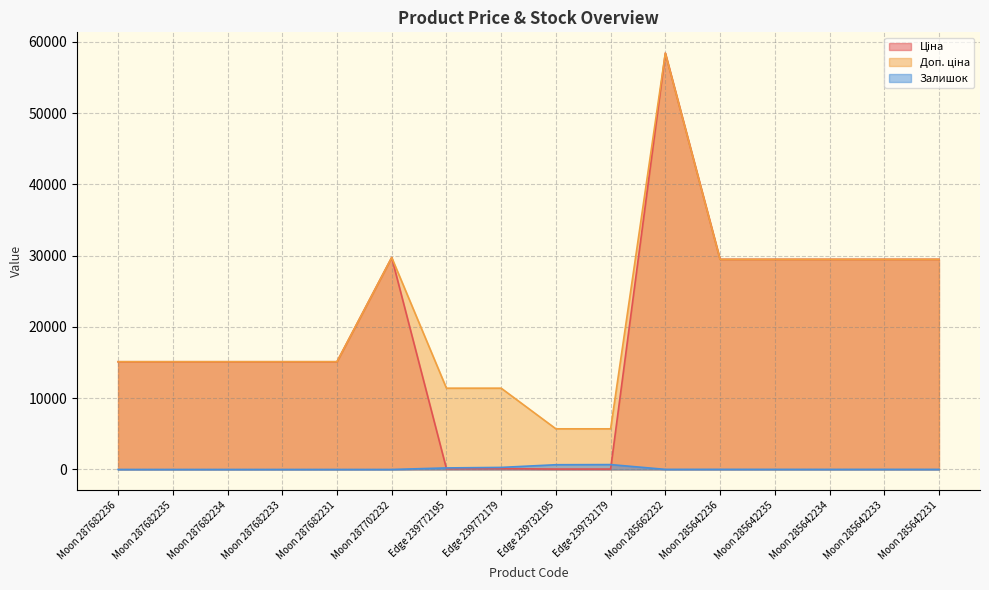

True or false: Доп. ціна and Ціна cross at least once.

False